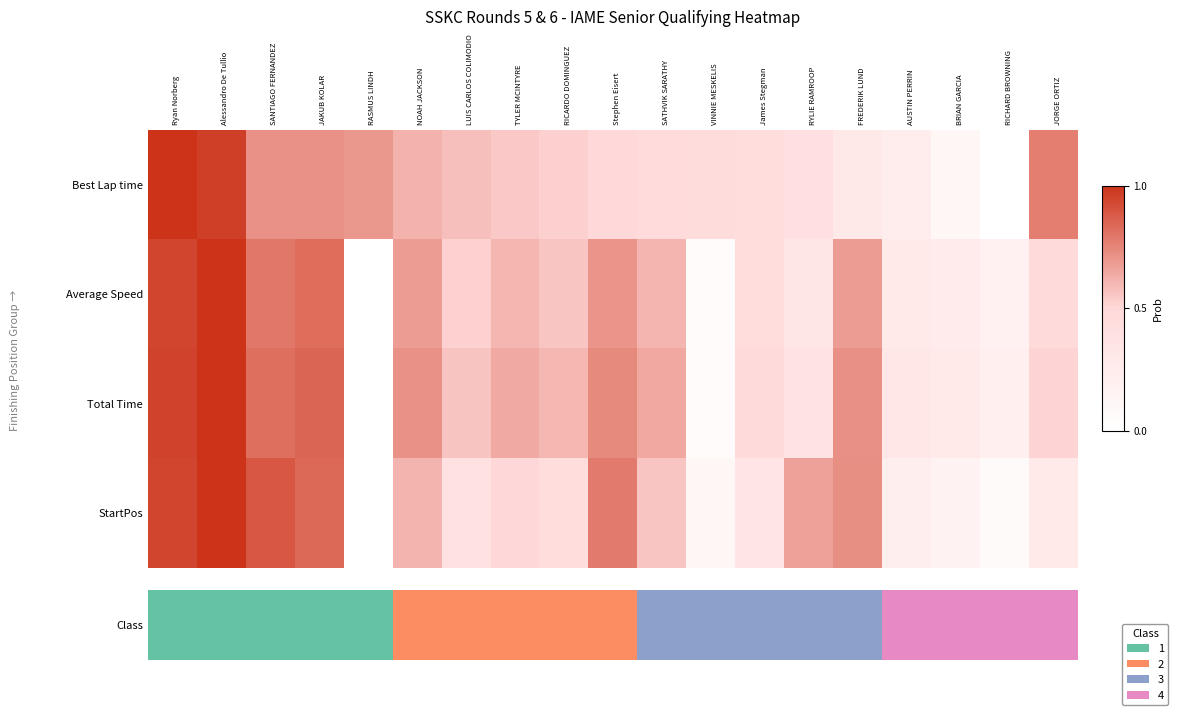

At which category is the sum across all series the highest?

Alessandro De Tullio